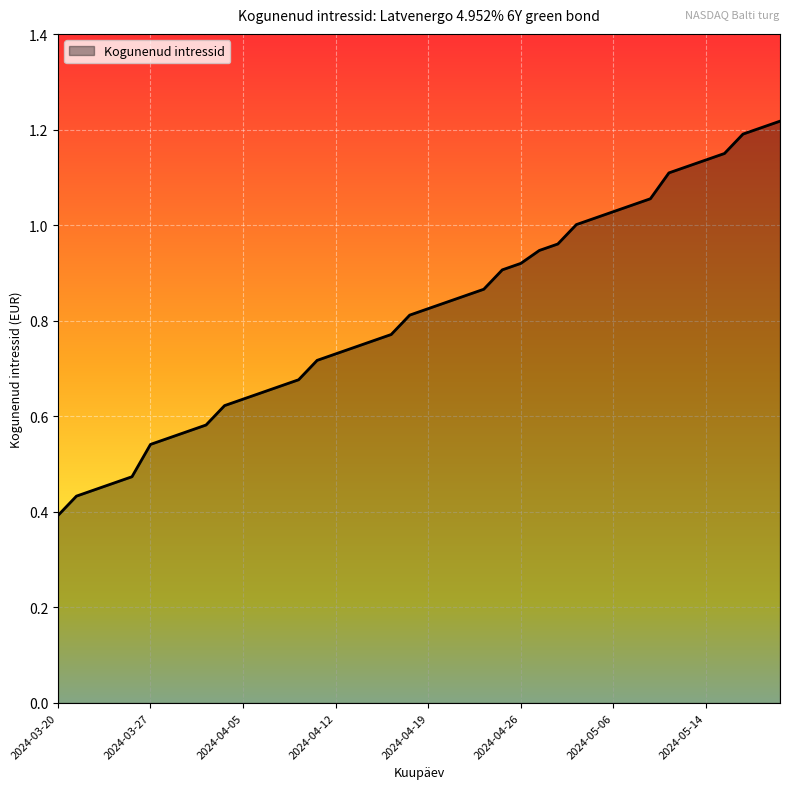

What is the change in value from 2024-05-06 to 2024-03-27?

+0.5